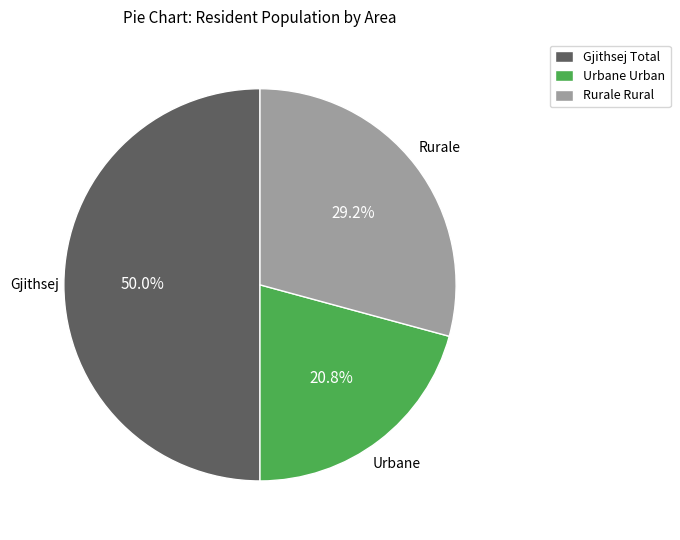

Is the sum of Gjithsej Total and Urbane Urban greater than half?

Yes